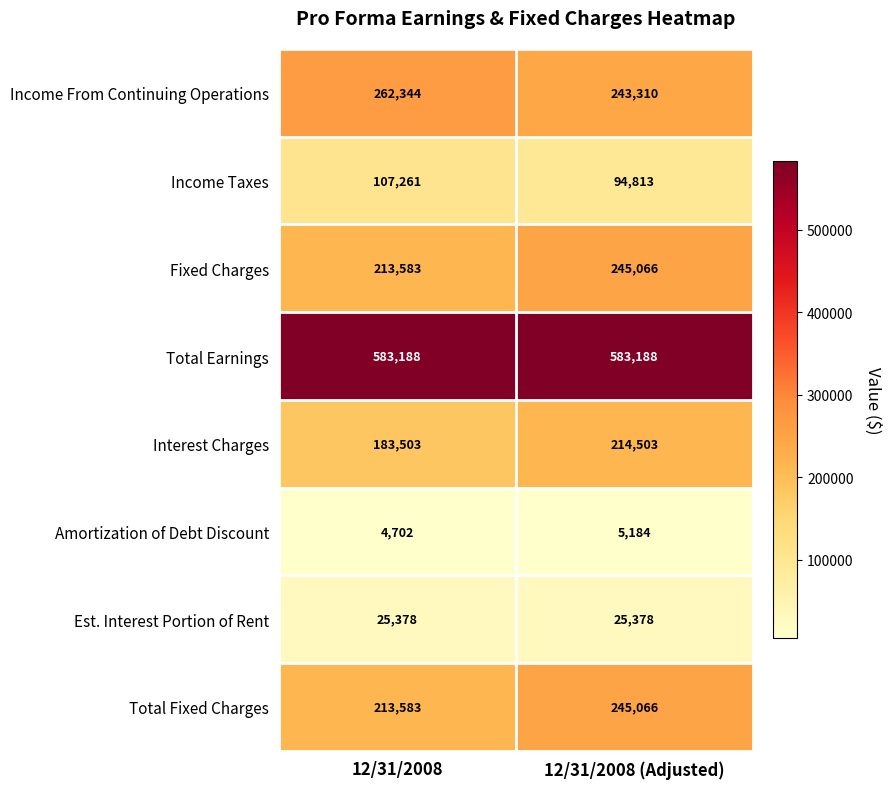

Reading left to right, list all the values displayed in this chart.

Income From Continuing Operations: 12/31/2008=262344	12/31/2008 (Adjusted)=243310
Income Taxes: 12/31/2008=107261	12/31/2008 (Adjusted)=94813
Fixed Charges: 12/31/2008=213583	12/31/2008 (Adjusted)=245066
Total Earnings: 12/31/2008=583188	12/31/2008 (Adjusted)=583188
Interest Charges: 12/31/2008=183503	12/31/2008 (Adjusted)=214503
Amortization of Debt Discount: 12/31/2008=4702	12/31/2008 (Adjusted)=5184
Est. Interest Portion of Rent: 12/31/2008=25378	12/31/2008 (Adjusted)=25378
Total Fixed Charges: 12/31/2008=213583	12/31/2008 (Adjusted)=245066